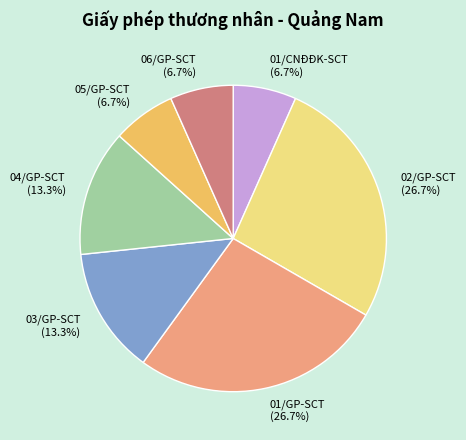

Is it true that 01/CNĐĐK-SCT is 7% of the pie?

True